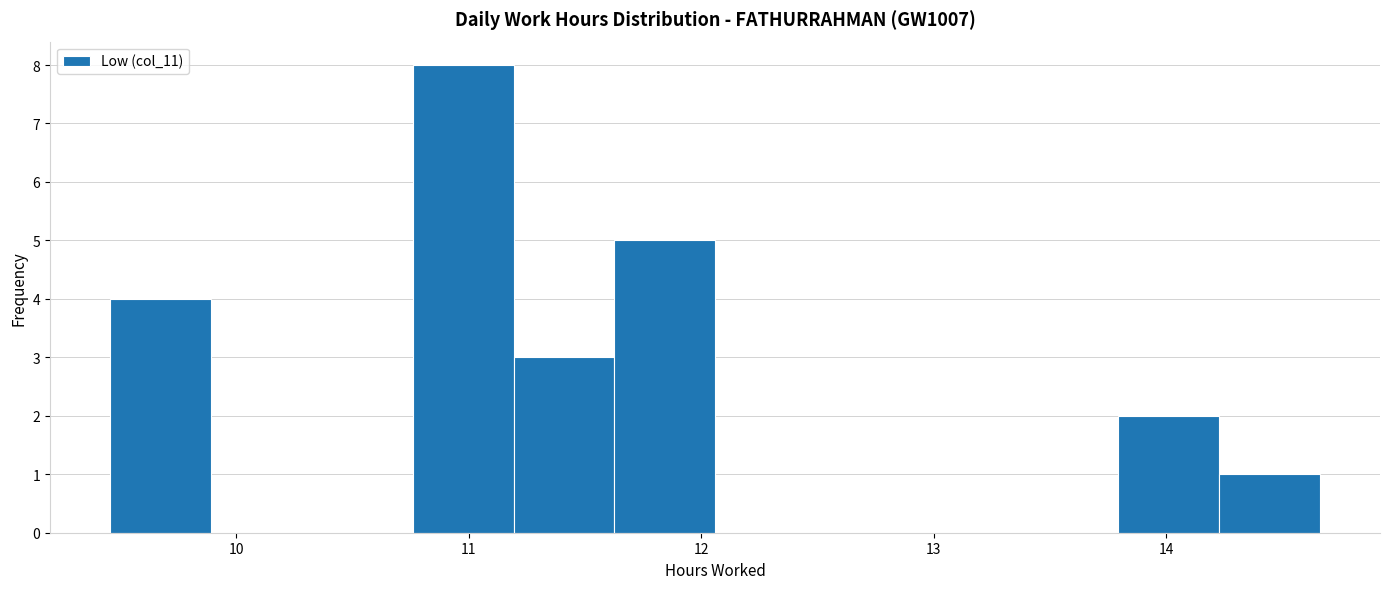

Over which range of the x-axis is the bar tallest?

10.8 to 11.2